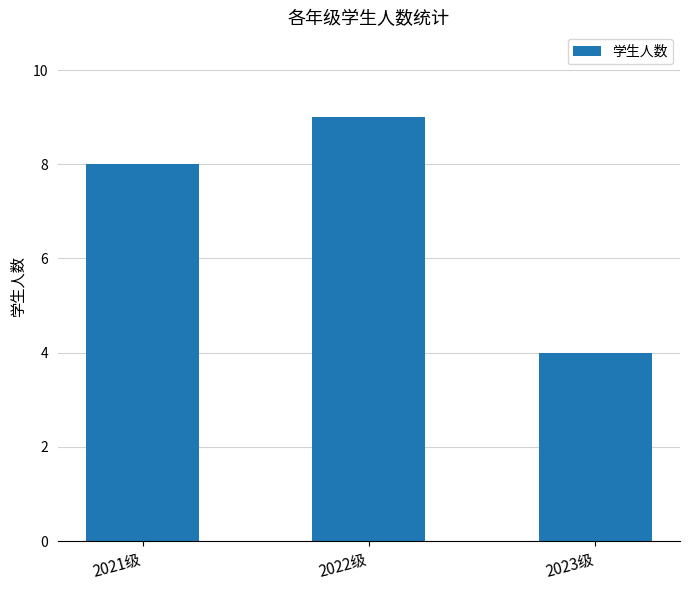

Reading right to left, transcribe all the data shown in this chart.

4	9	8